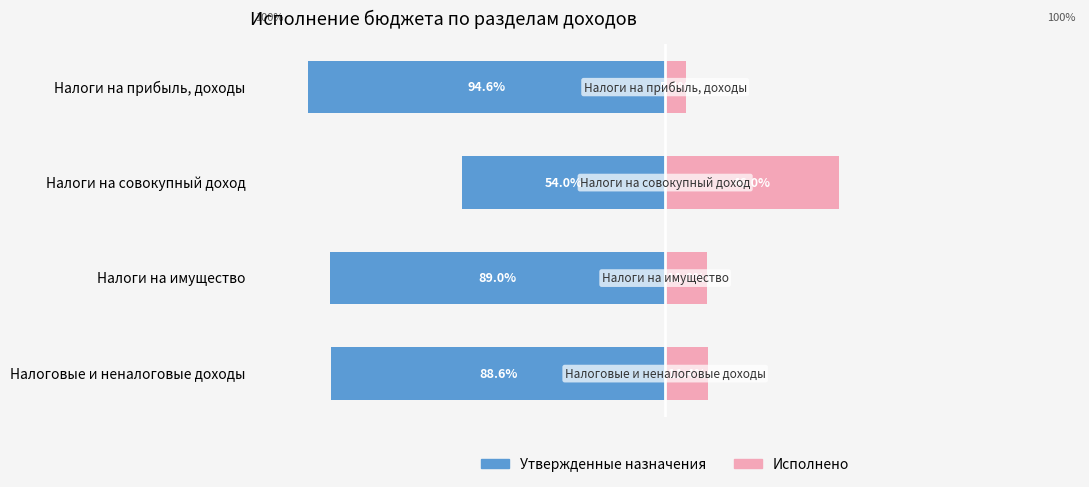

How many bars are there in total?

8